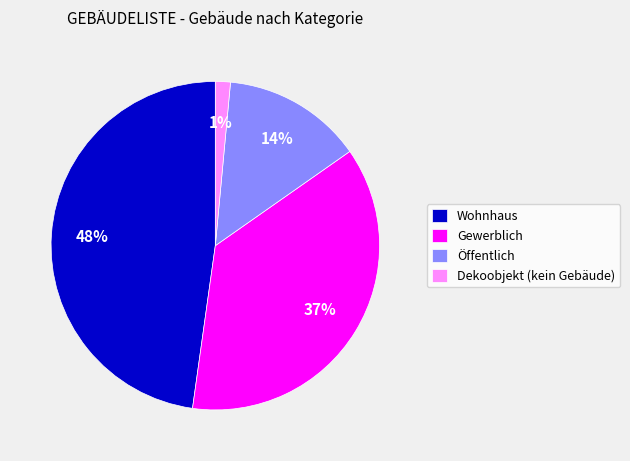

Does Wohnhaus account for over 50% of the chart?

No